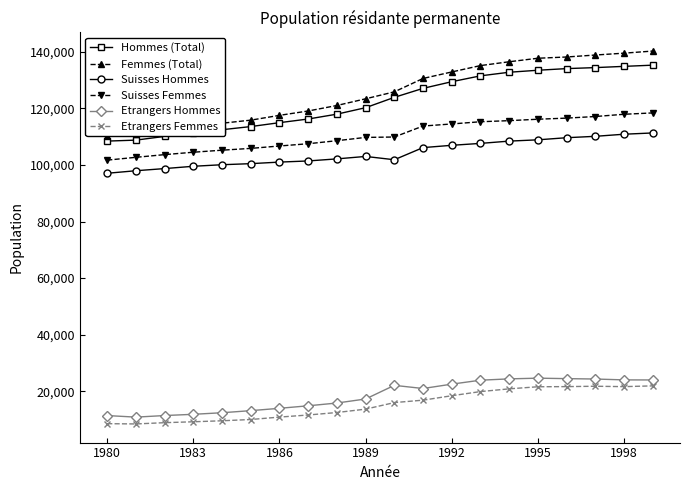

True or false: Suisses Hommes and Femmes (Total) cross at least once.

False